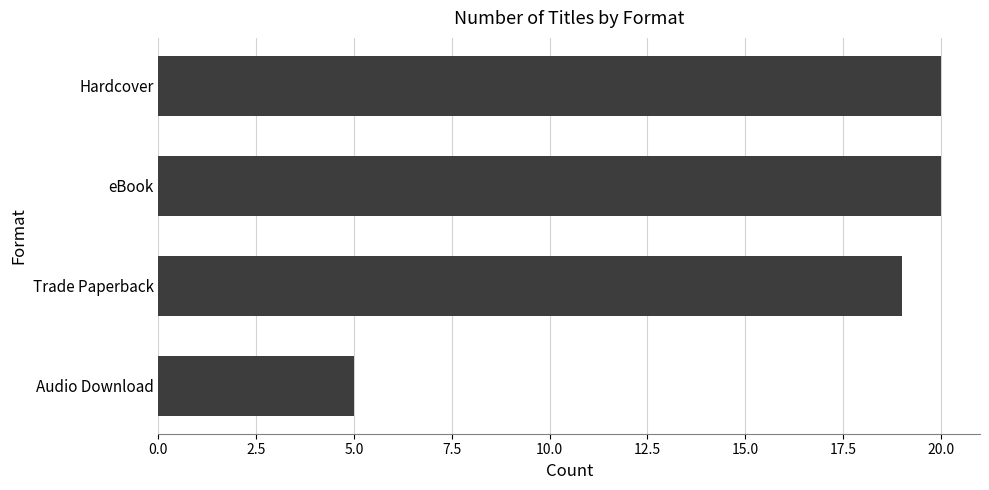

How many data points are less than 20?

2